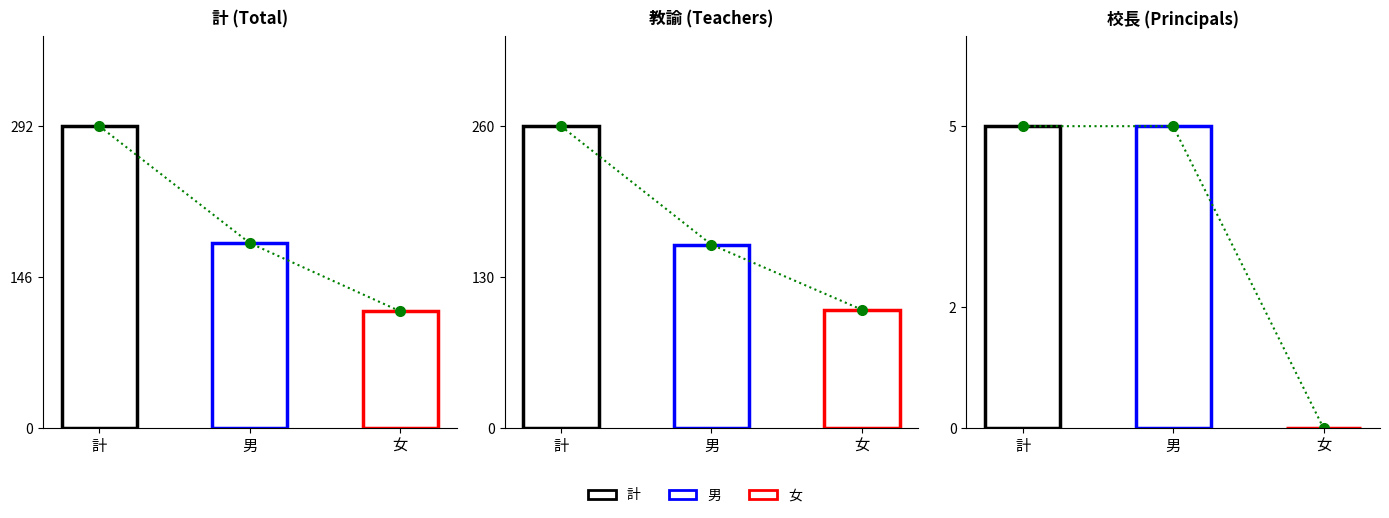

Read the 計 value at 計.

292